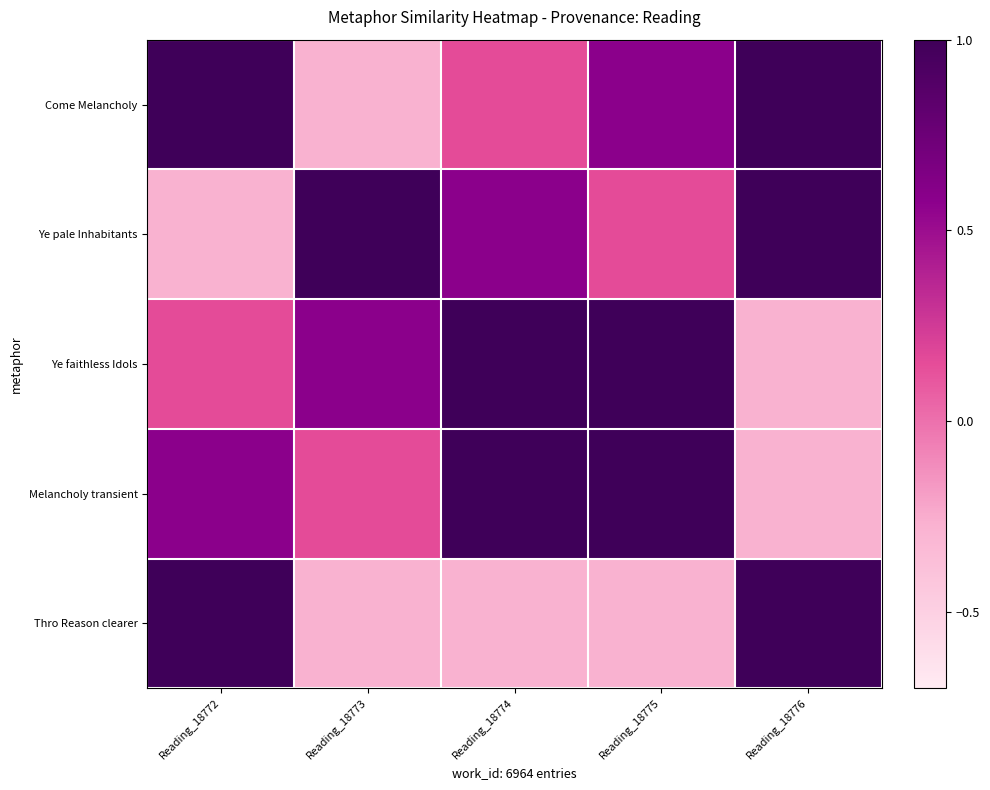

Rank the series at Reading_18772 from lowest to highest value.

Ye pale Inhabitants, Ye faithless Idols, Melancholy transient, Come Melancholy, Thro Reason clearer